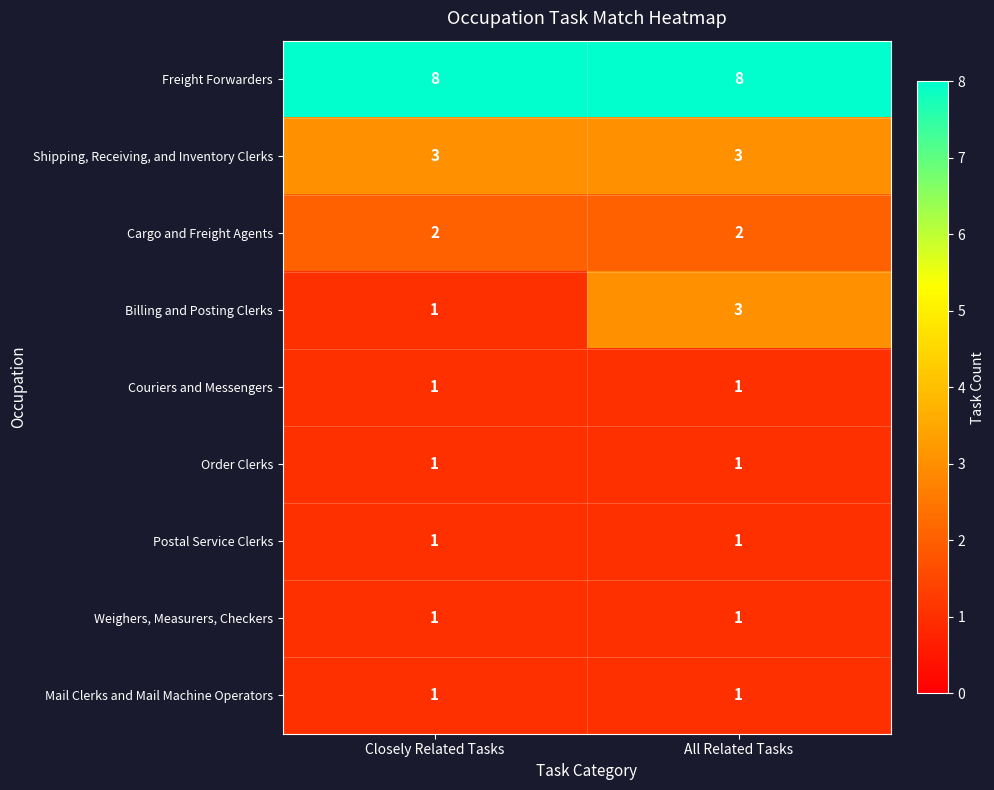

Reading left to right, transcribe all the data shown in this chart.

Freight Forwarders: Closely Related Tasks=8	All Related Tasks=8
Shipping, Receiving, and Inventory Clerks: Closely Related Tasks=3	All Related Tasks=3
Cargo and Freight Agents: Closely Related Tasks=2	All Related Tasks=2
Billing and Posting Clerks: Closely Related Tasks=1	All Related Tasks=3
Couriers and Messengers: Closely Related Tasks=1	All Related Tasks=1
Order Clerks: Closely Related Tasks=1	All Related Tasks=1
Postal Service Clerks: Closely Related Tasks=1	All Related Tasks=1
Weighers, Measurers, Checkers: Closely Related Tasks=1	All Related Tasks=1
Mail Clerks and Mail Machine Operators: Closely Related Tasks=1	All Related Tasks=1